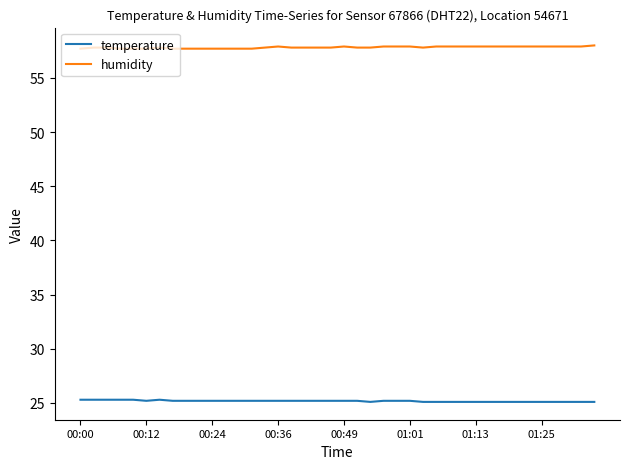

How many lines are shown in the chart?

2